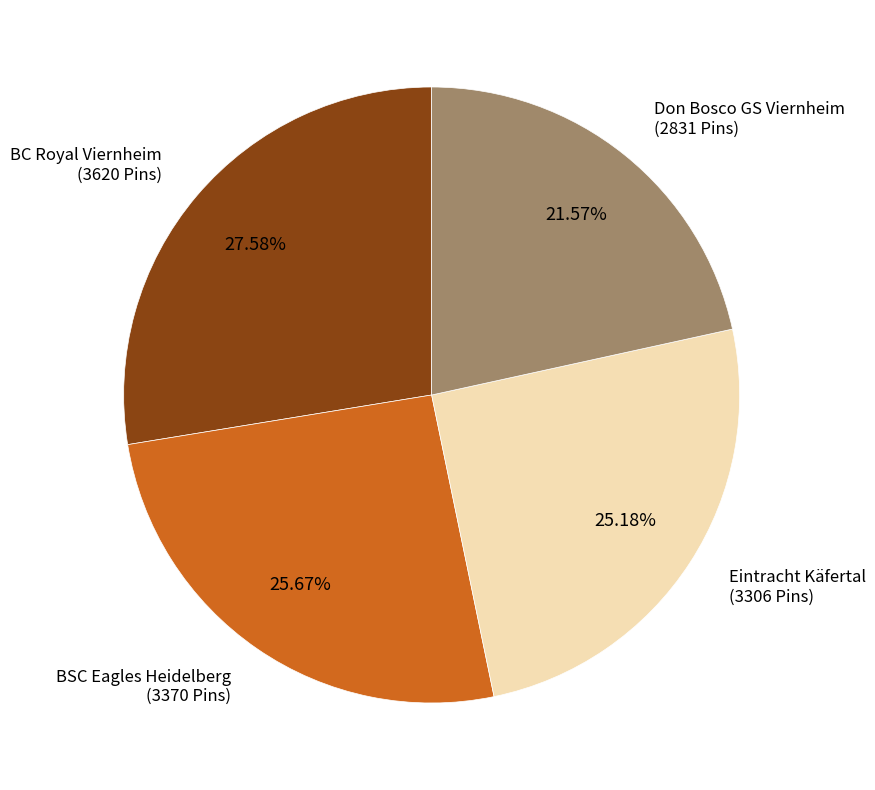

Is there any slice that represents more than half of the pie?

No